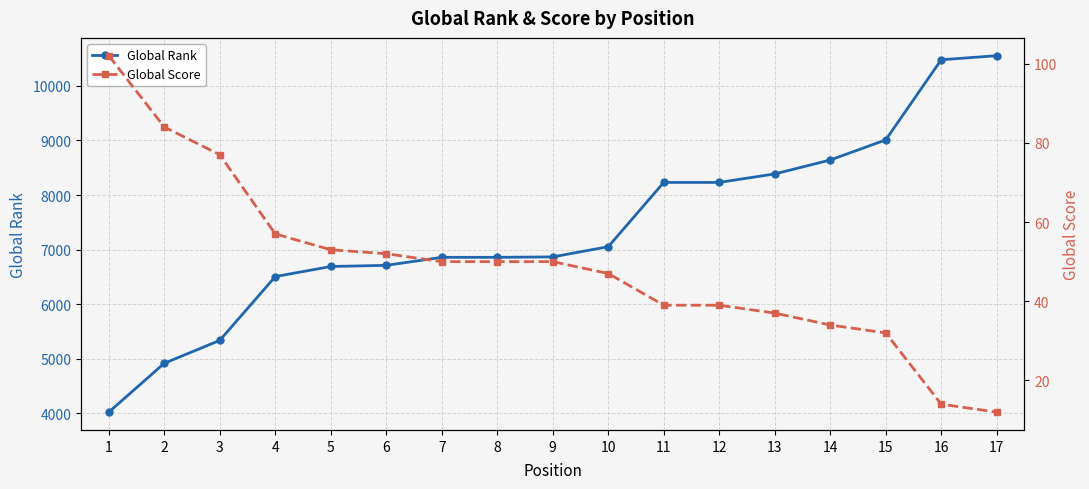

How many values in the Global Score series exceed 50?

6